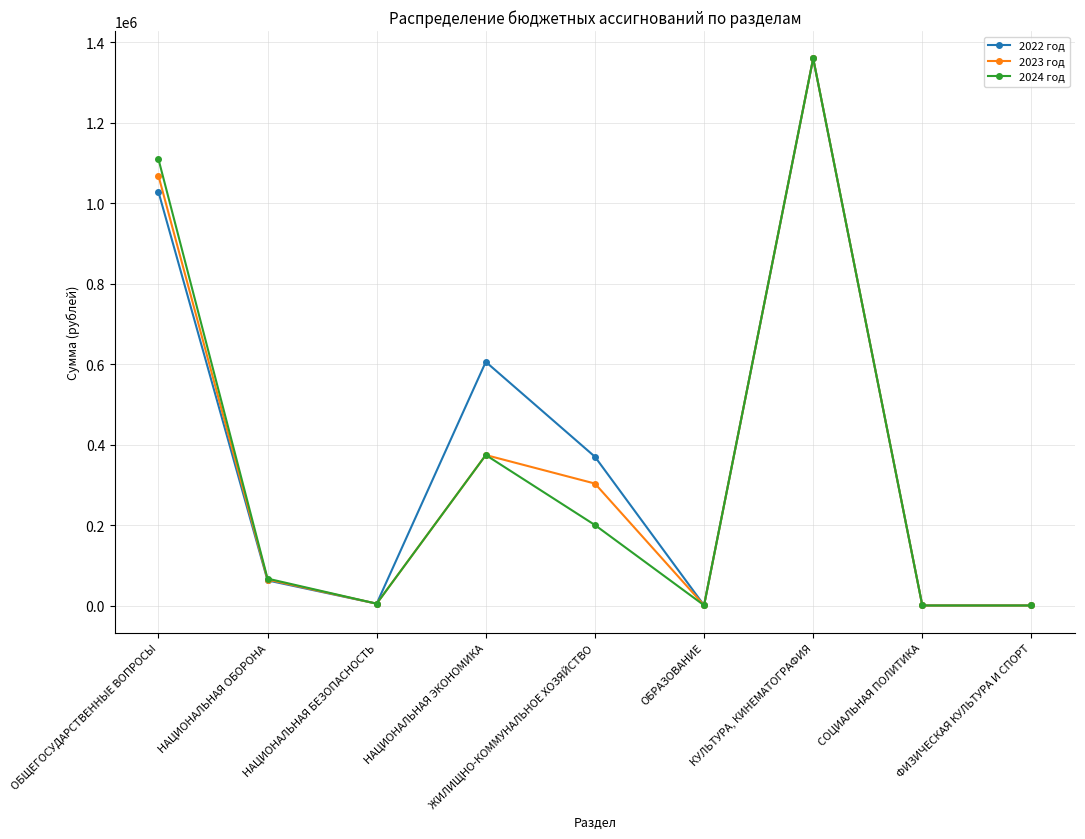

What is the difference between the highest and lowest values at ЖИЛИЩНО-КОММУНАЛЬНОЕ ХОЗЯЙСТВО?

169690.0